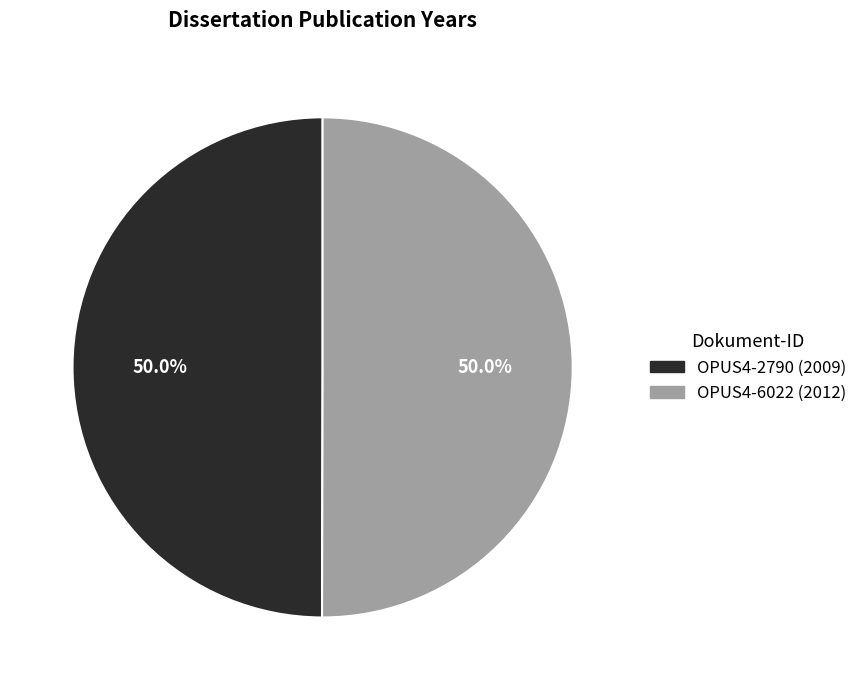

The OPUS4-6022 slice represents 50% of the pie. True or false?

True